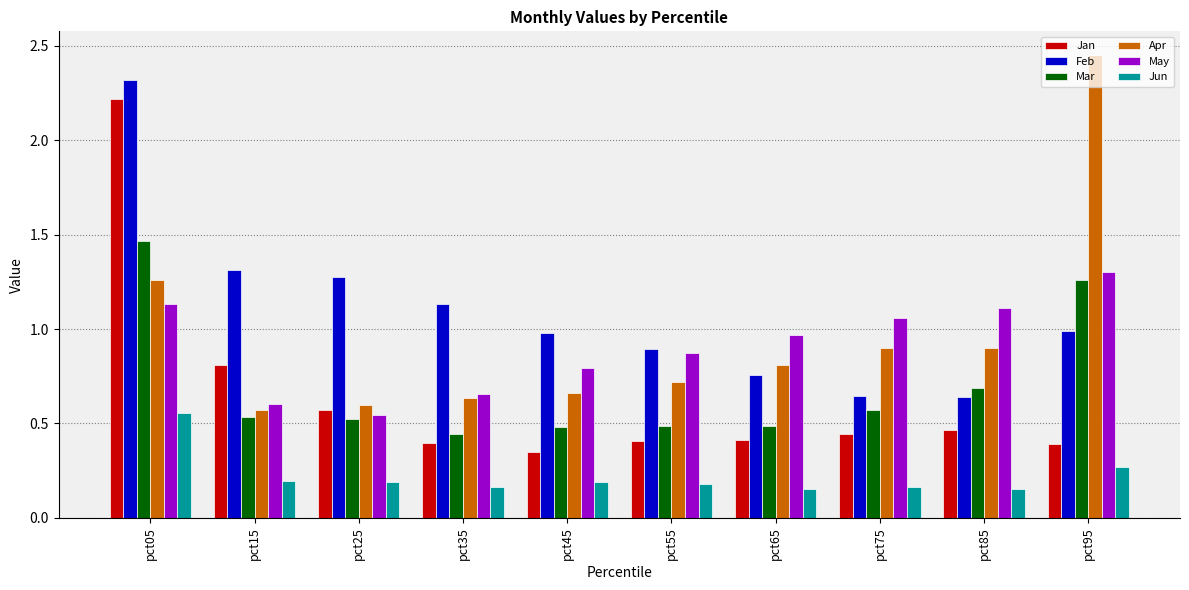

What are all the series names shown in the legend?

Jan, Feb, Mar, Apr, May, Jun